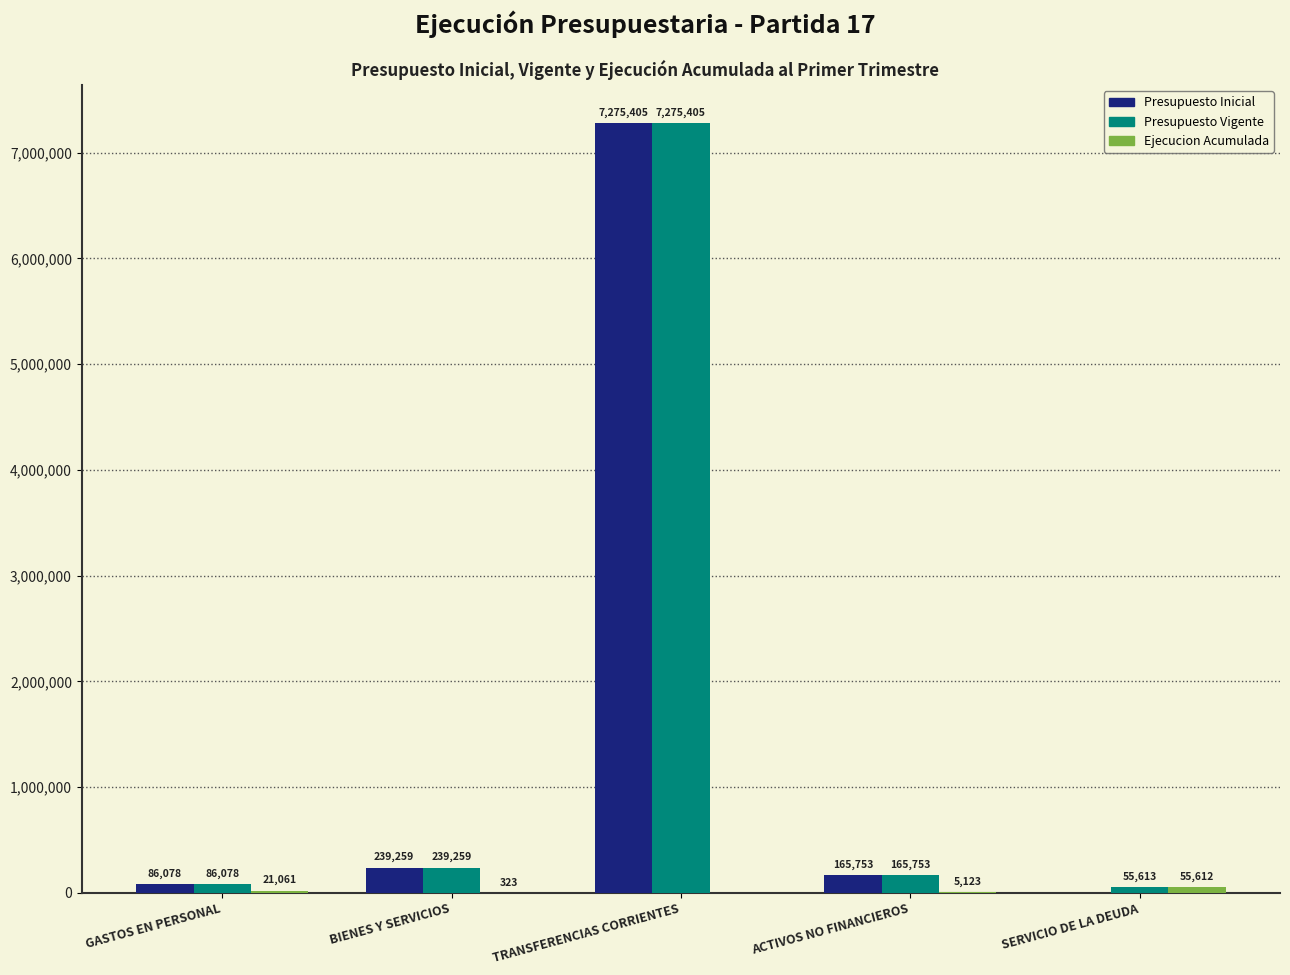

Where does the Presupuesto Vigente series first go above 165753?

BIENES Y SERVICIOS